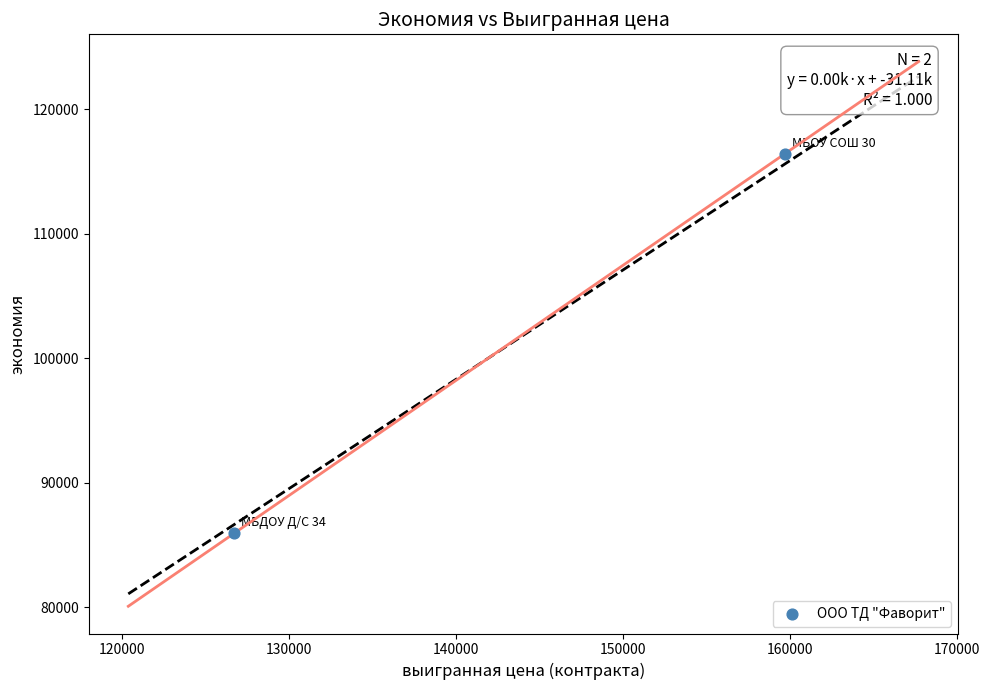

What is the average X value?

143239.0